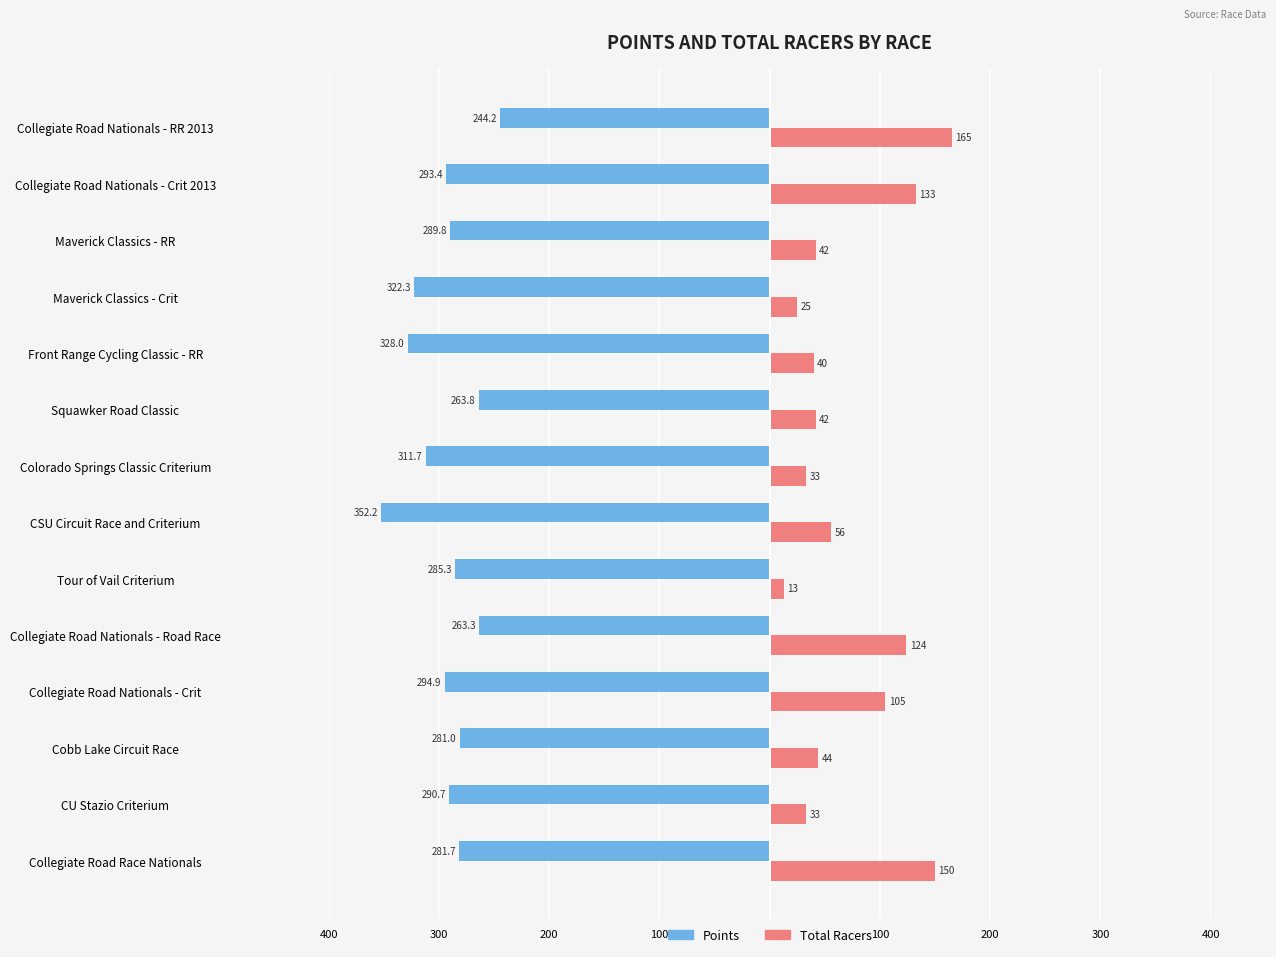

What are all the series names shown in the legend?

Points, Total Racers